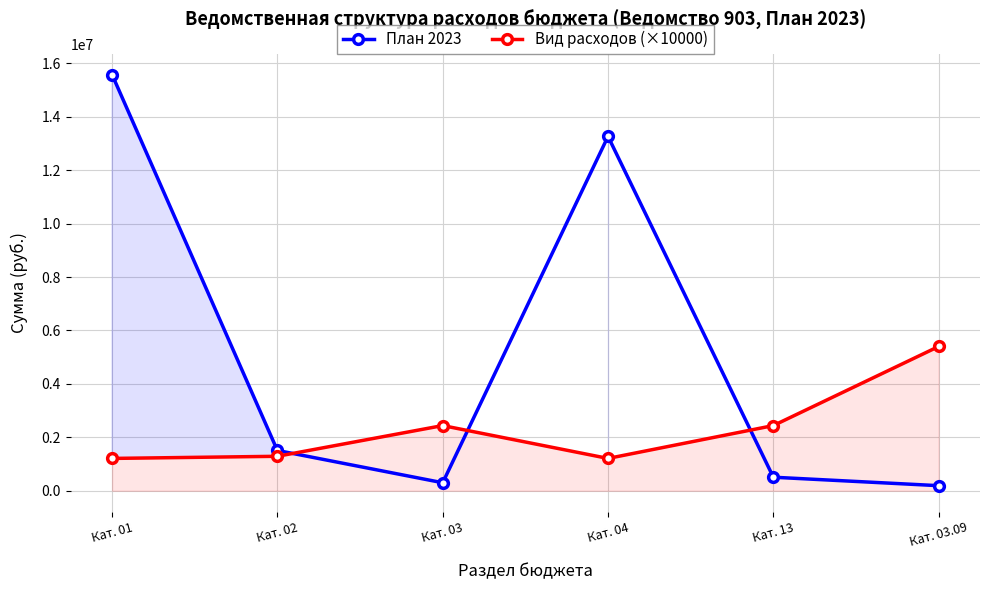

What is the average value of the План 2023 series?

5224430